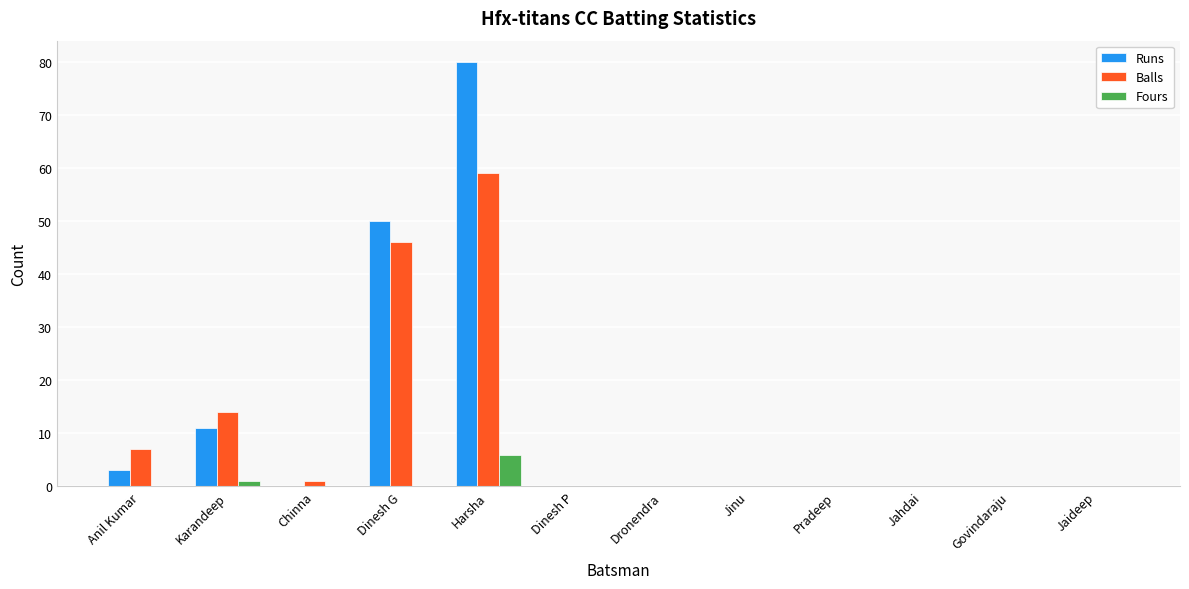

The value of Balls at Jahdai is 0. True or false?

True